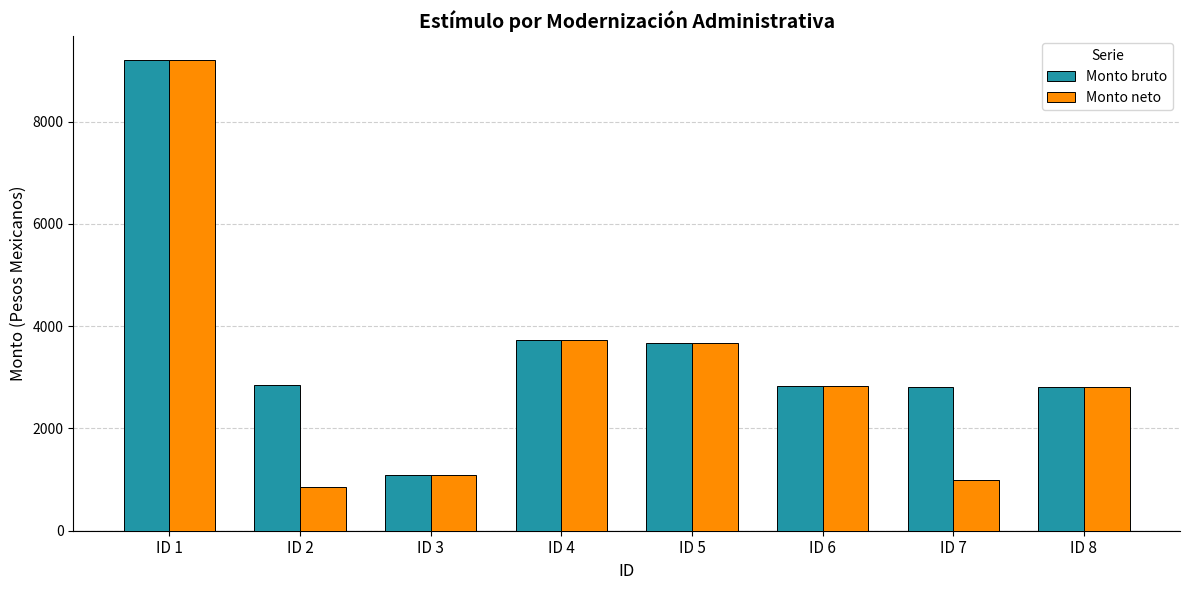

Which category has the lowest value across all series?

ID 2